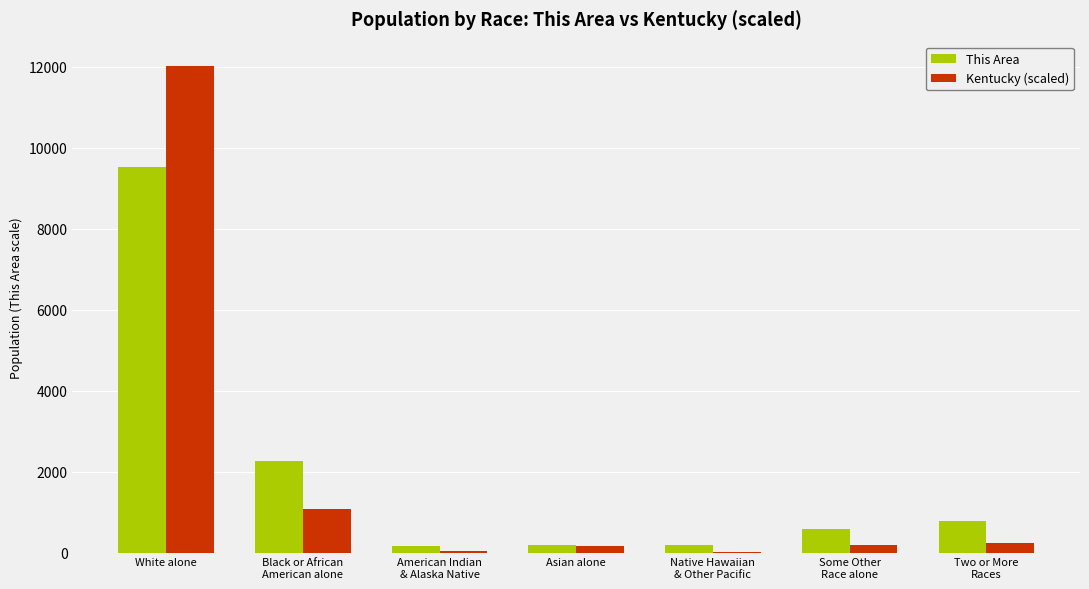

At which category is the sum across all series the highest?

White alone